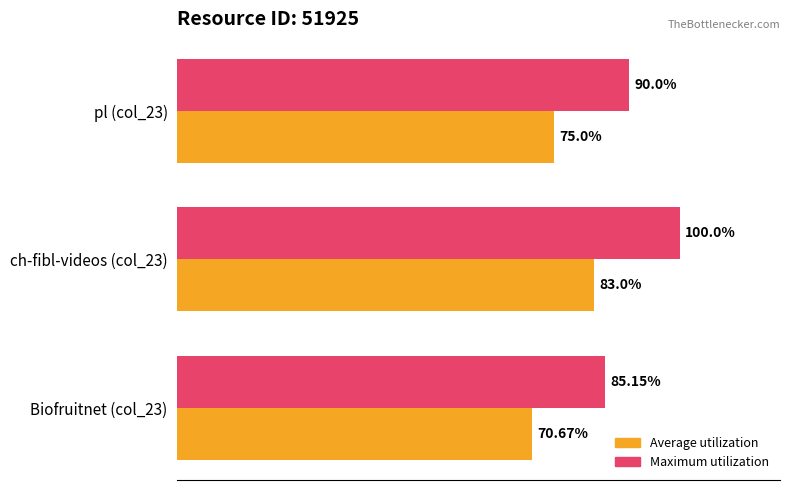

Which series has the widest spread of values?

Maximum utilization